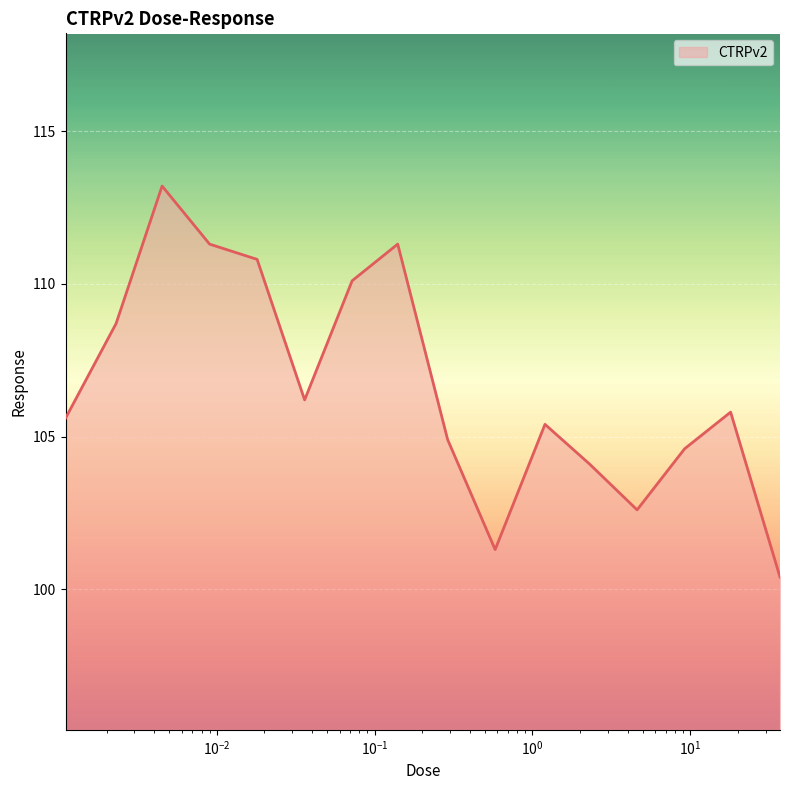

What is the greatest value displayed?

113.2